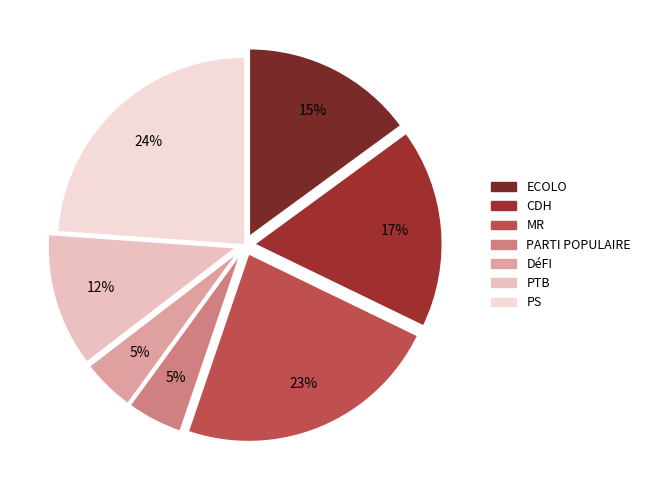

Is it true that DéFI is 1% of the pie?

False